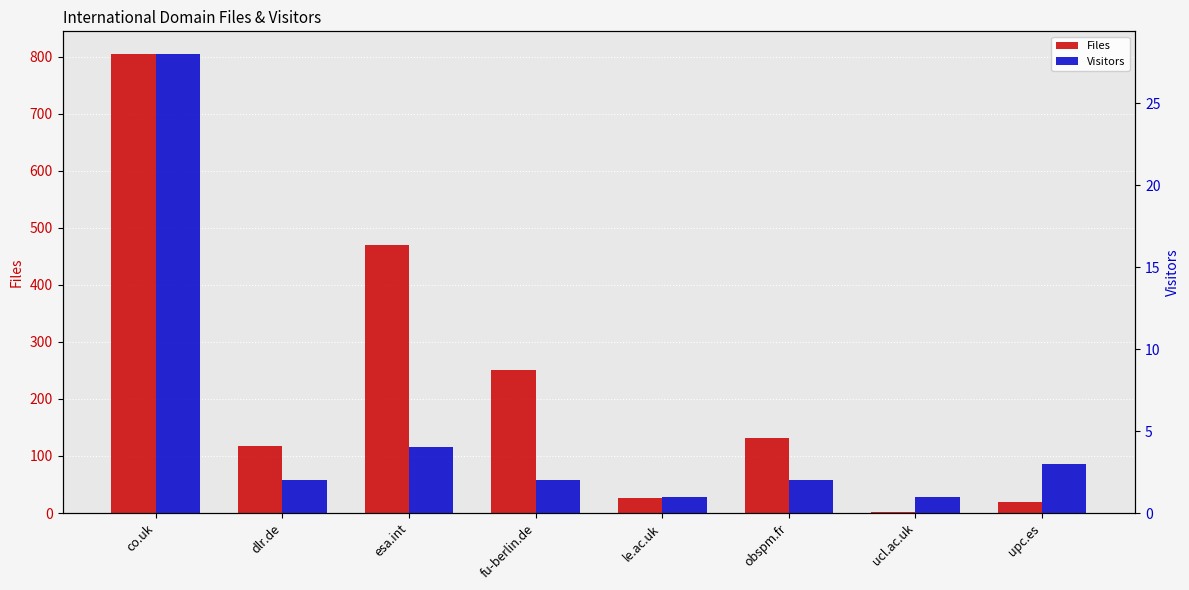

Between co.uk and esa.int, which is larger?

co.uk